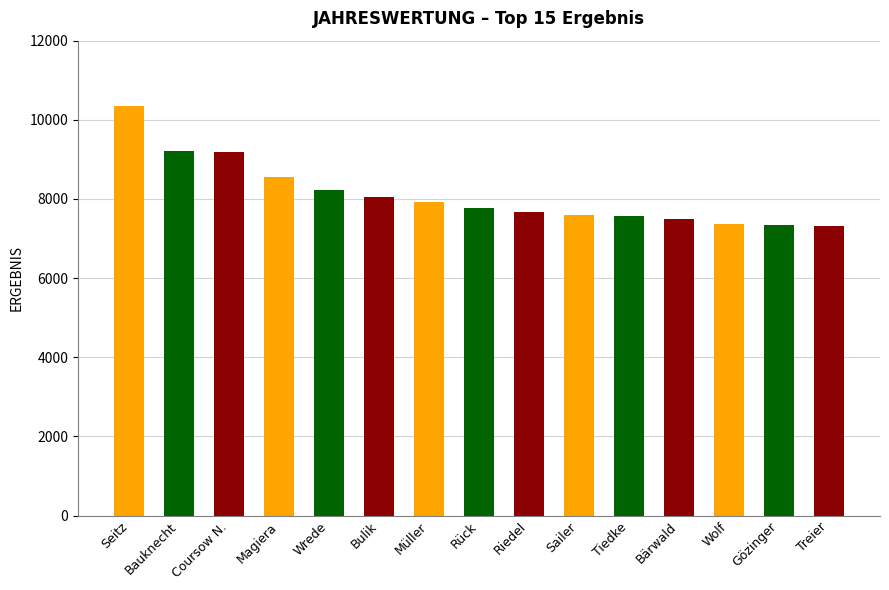

True or false: the data shows 7581 at Tiedke.

True